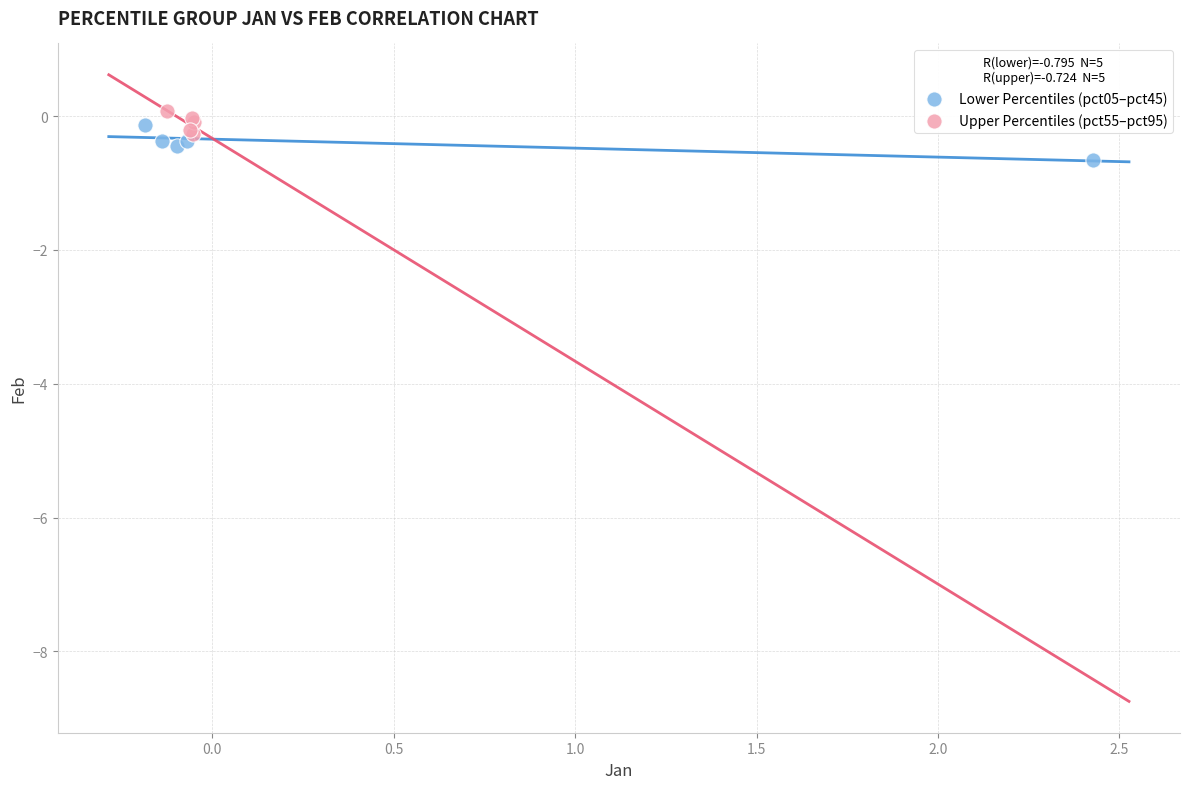

Which series contains the highest Y value?

Upper Percentiles (pct55–pct95)